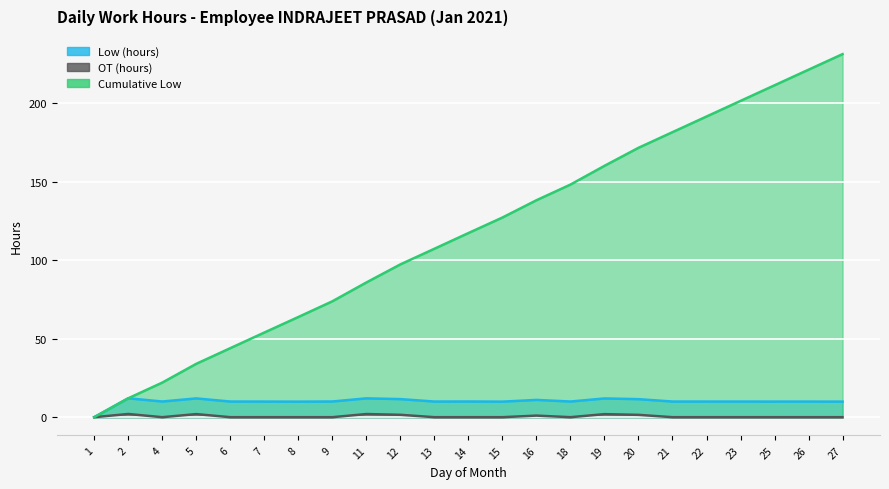

Reading left to right, transcribe all the data shown in this chart.

Low (hours): 1=0.0	2=12.0	4=10.0	5=12.0	6=10.0	7=9.9	8=9.9	9=10.0	11=12.0	12=11.5	13=10.0	14=10.0	15=9.9	16=11.0	18=10.0	19=11.9	20=11.5	21=10.0	22=10.0	23=10.0	25=9.9	26=9.9	27=9.9
OT (hours): 1=0.0	2=2.0	4=0.0	5=2.0	6=0.0	7=0.0	8=0.0	9=0.0	11=2.0	12=1.5	13=0.0	14=0.0	15=0.0	16=1.0	18=0.0	19=1.9	20=1.5	21=0.0	22=0.0	23=0.0	25=0.0	26=0.0	27=0.0
Cumulative Low: 1=0.0	2=12.0	4=22.0	5=34.0	6=44.0	7=53.9	8=63.8	9=73.8	11=85.8	12=97.3	13=107.3	14=117.3	15=127.2	16=138.2	18=148.2	19=160.1	20=171.6	21=181.6	22=191.6	23=201.5	25=211.4	26=221.4	27=231.3